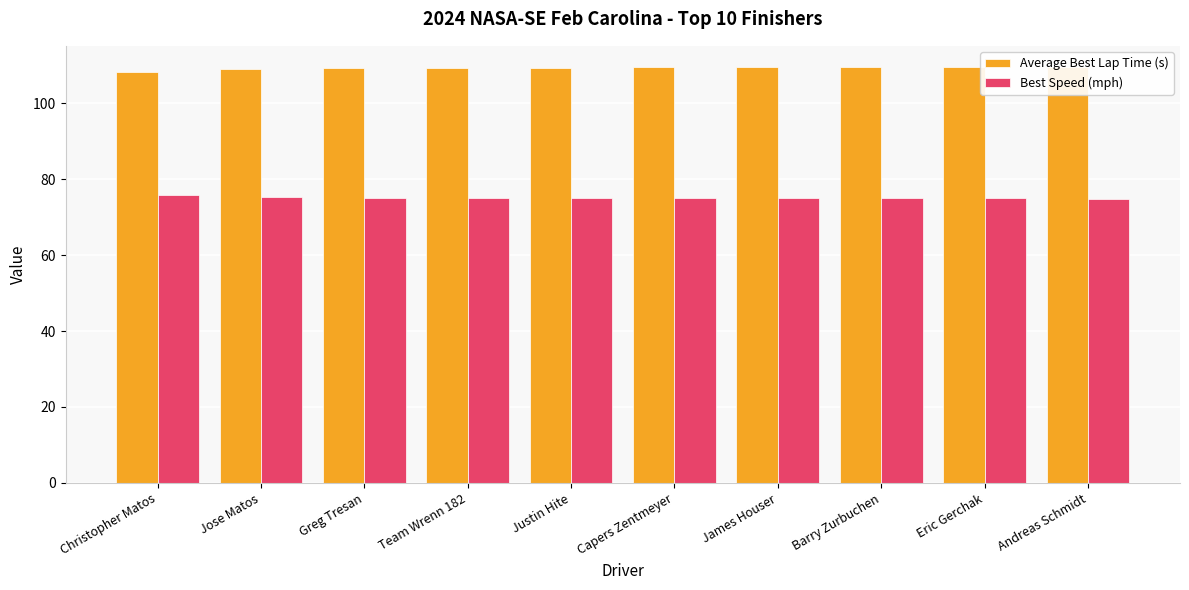

What is the difference between the maximum and minimum values in the Average Best Lap Time (s) series?

1.5